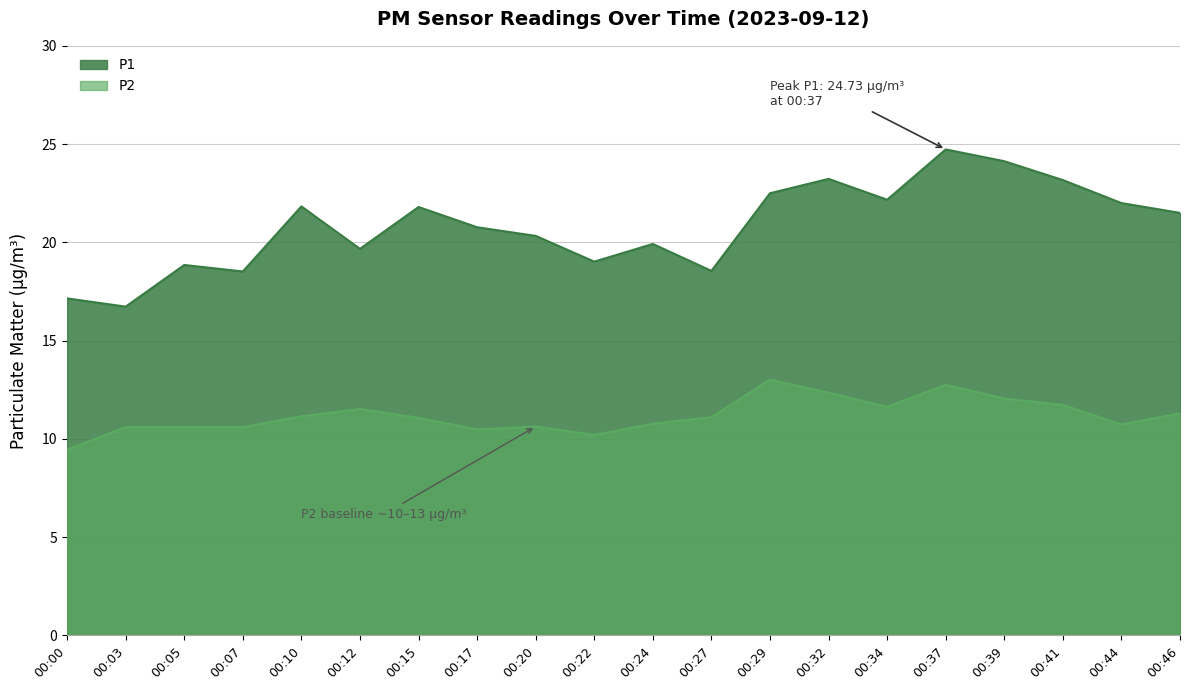

Where is P2 nearest to the value 11?

00:15